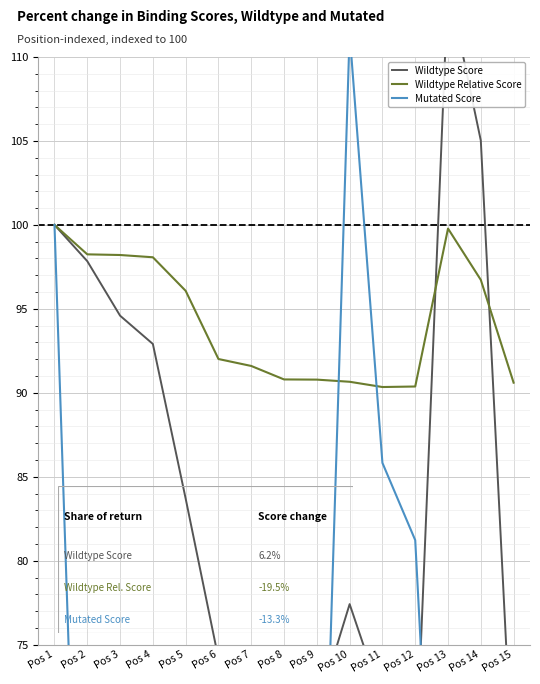

Reading right to left, transcribe all the data shown in this chart.

Wildtype Score: 66.2	105.0	114.3	66.8	71.6	77.4	71.1	68.1	68.6	74.2	83.7	92.9	94.6	97.8	100.0
Wildtype Relative Score: 90.6	96.7	99.8	90.4	90.3	90.7	90.8	90.8	91.6	92.0	96.1	98.1	98.2	98.2	100.0
Mutated Score: 63.1	42.1	44.0	81.2	85.8	111.4	49.2	60.9	65.4	67.5	74.8	67.1	74.5	41.7	100.0